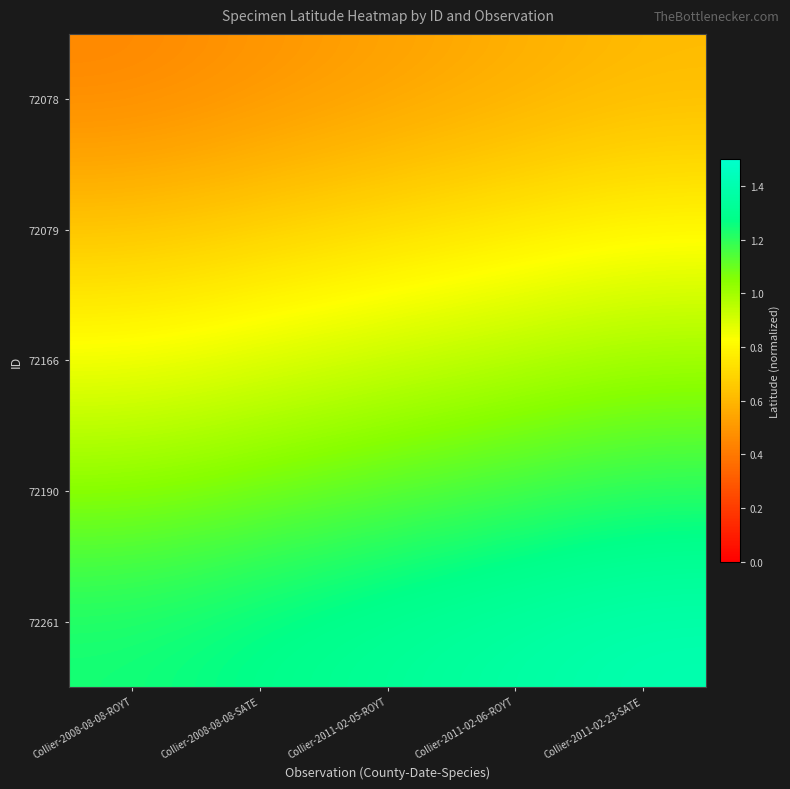

At which category is the sum across all series the highest?

Collier-2011-02-23-SATE